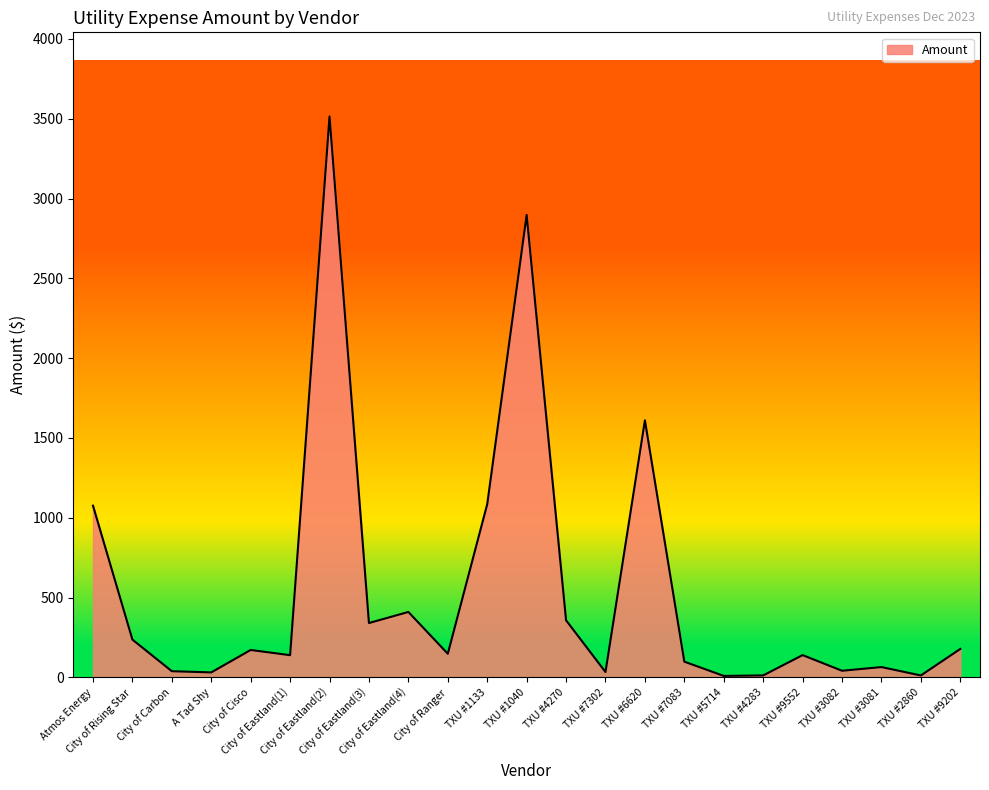

What is the maximum value shown in the chart?

3514.6